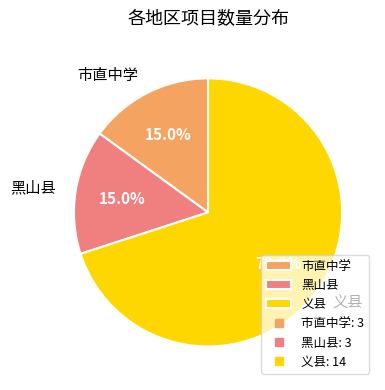

What percentage is the 黑山县 slice, to the nearest percent?

15%